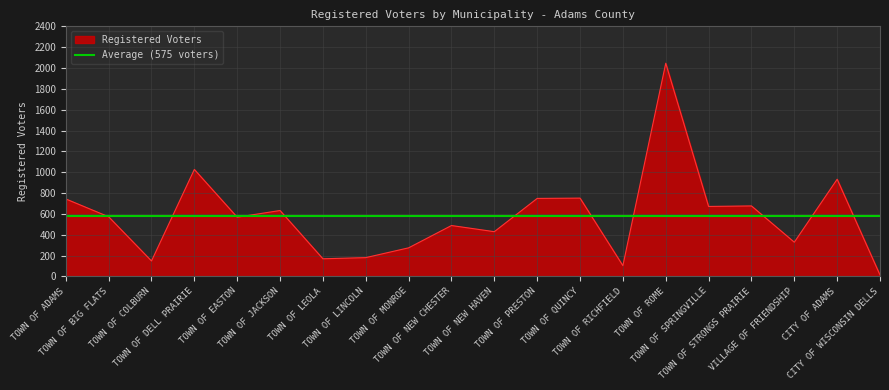

How many values exceed 573?

9